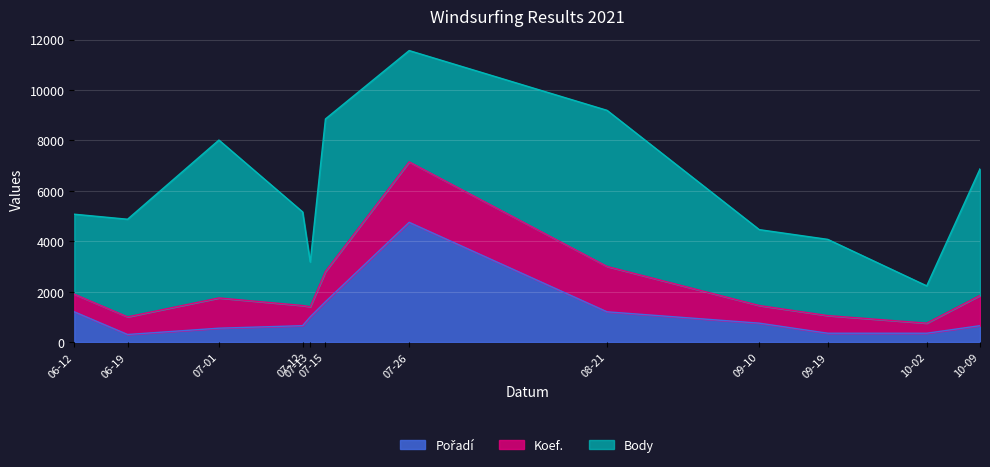

True or false: Body and Koef. intersect in this chart.

False